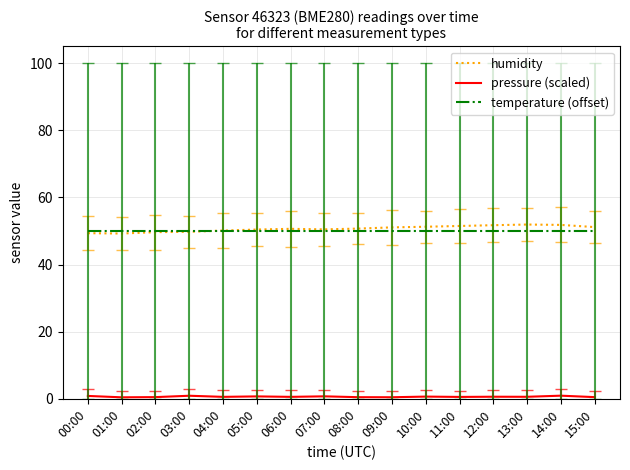

The value of temperature (offset) at 13:00 is 82.0. True or false?

False